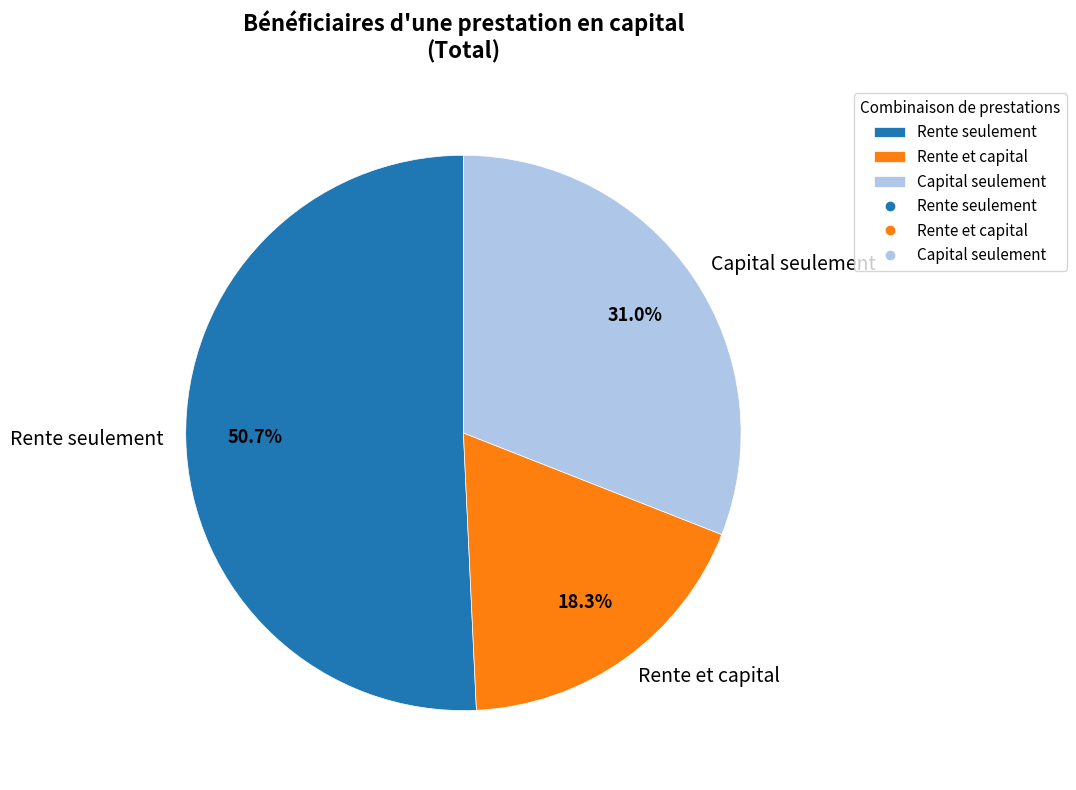

To the nearest percent, what portion does Rente seulement represent?

51%